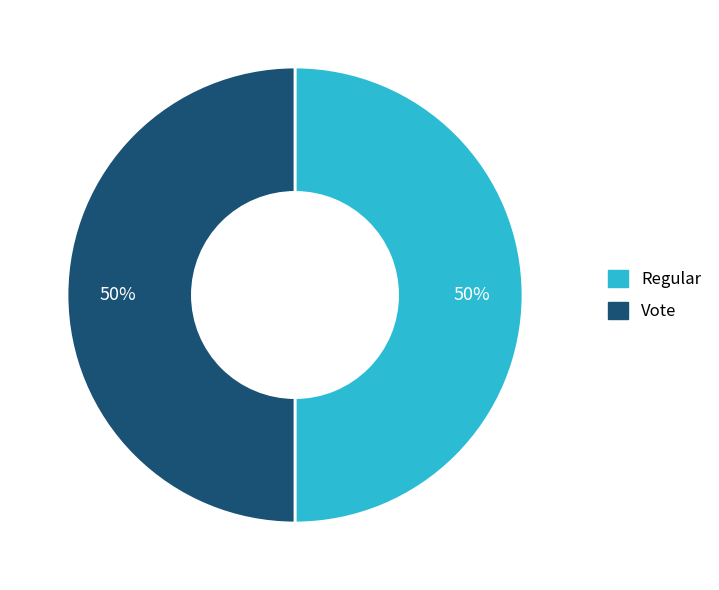

Count the number of slices in the pie.

2